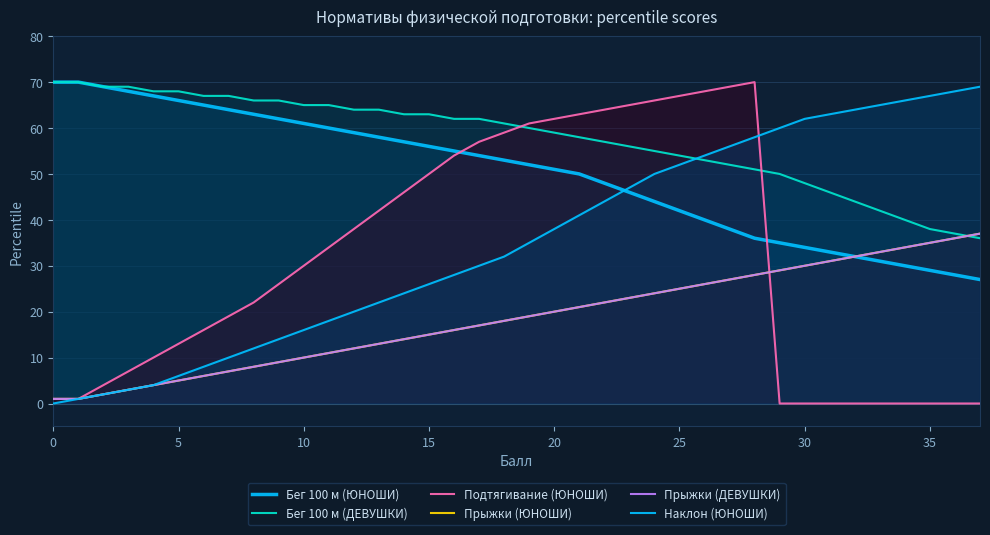

What is the label of the 38th point from the left?

37